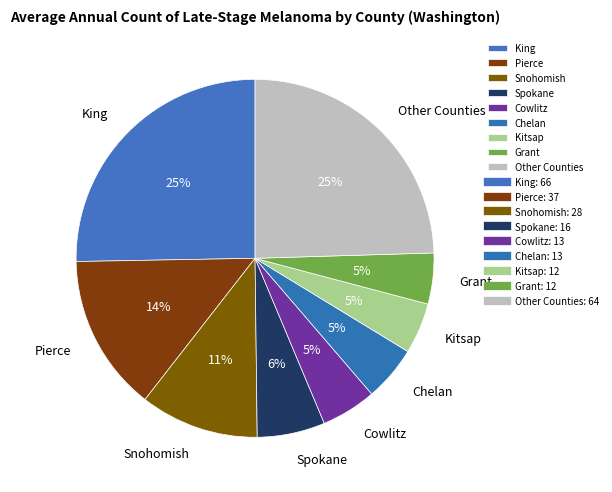

Does any single category account for the majority?

No